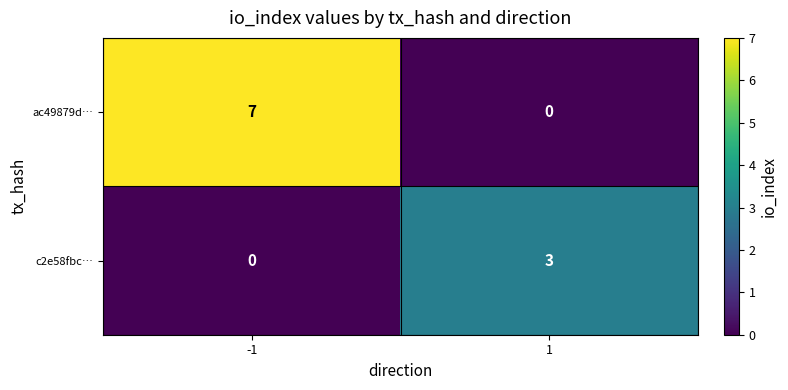

What value does the c2e58fbc… series have at 1?

3